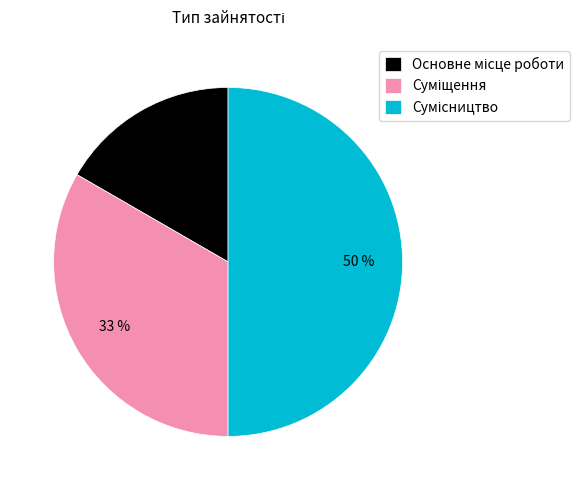

To the nearest percent, what is the difference between the largest and smallest slice percentages?

33%